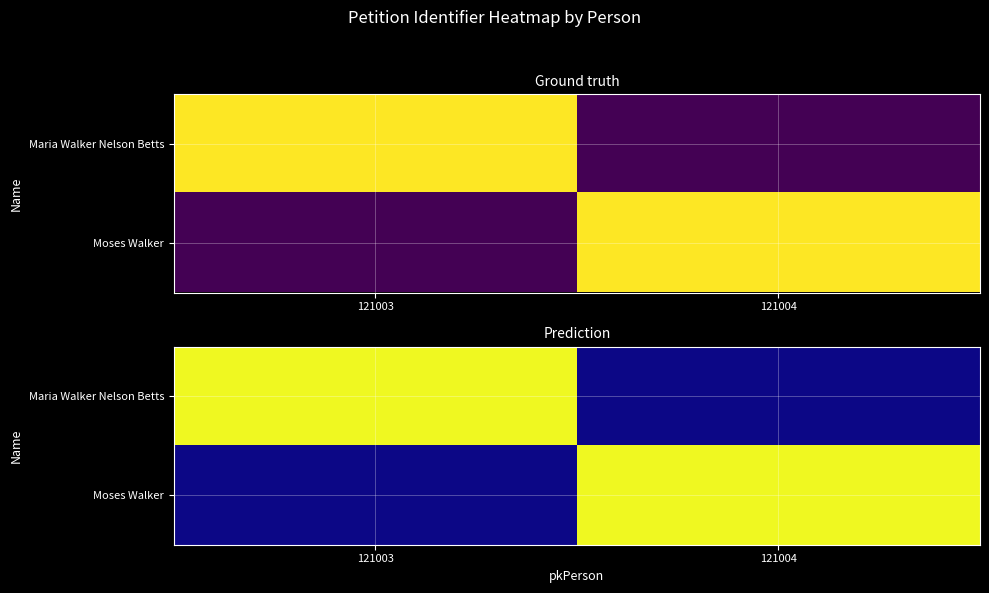

Between 121004 and 121003, which is larger?

121003